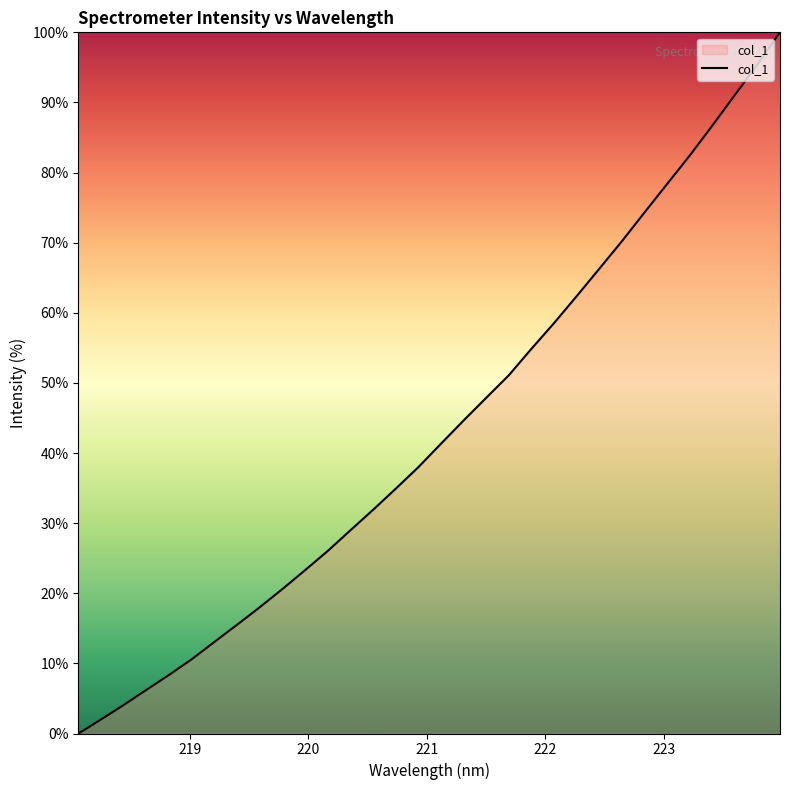

What is the average value?

43.3